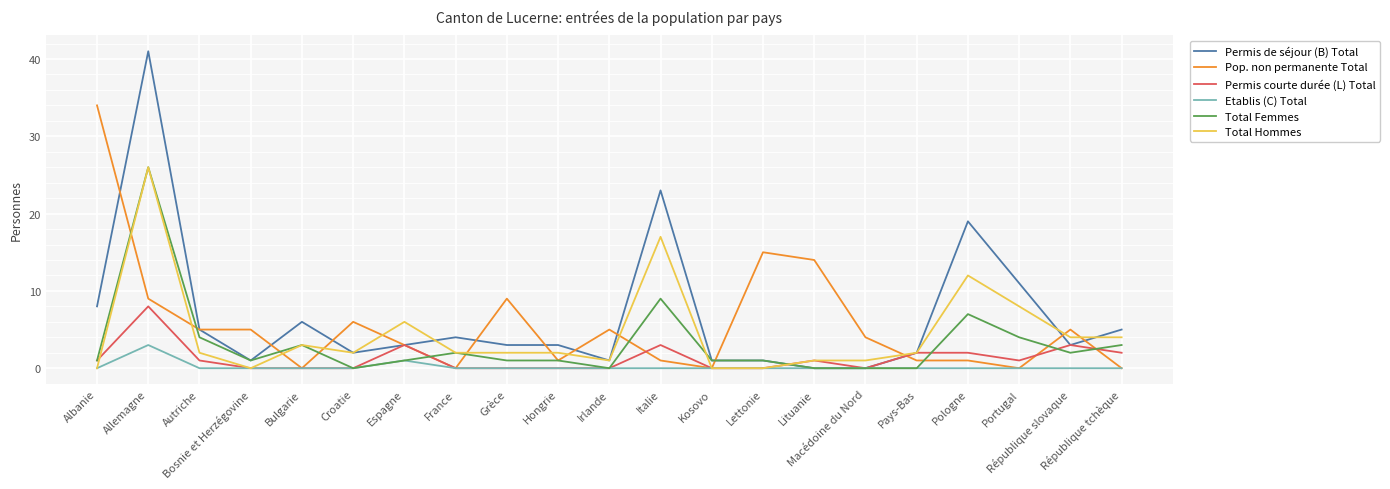

How many Permis courte durée (L) Total values are between 0 and 2?

17